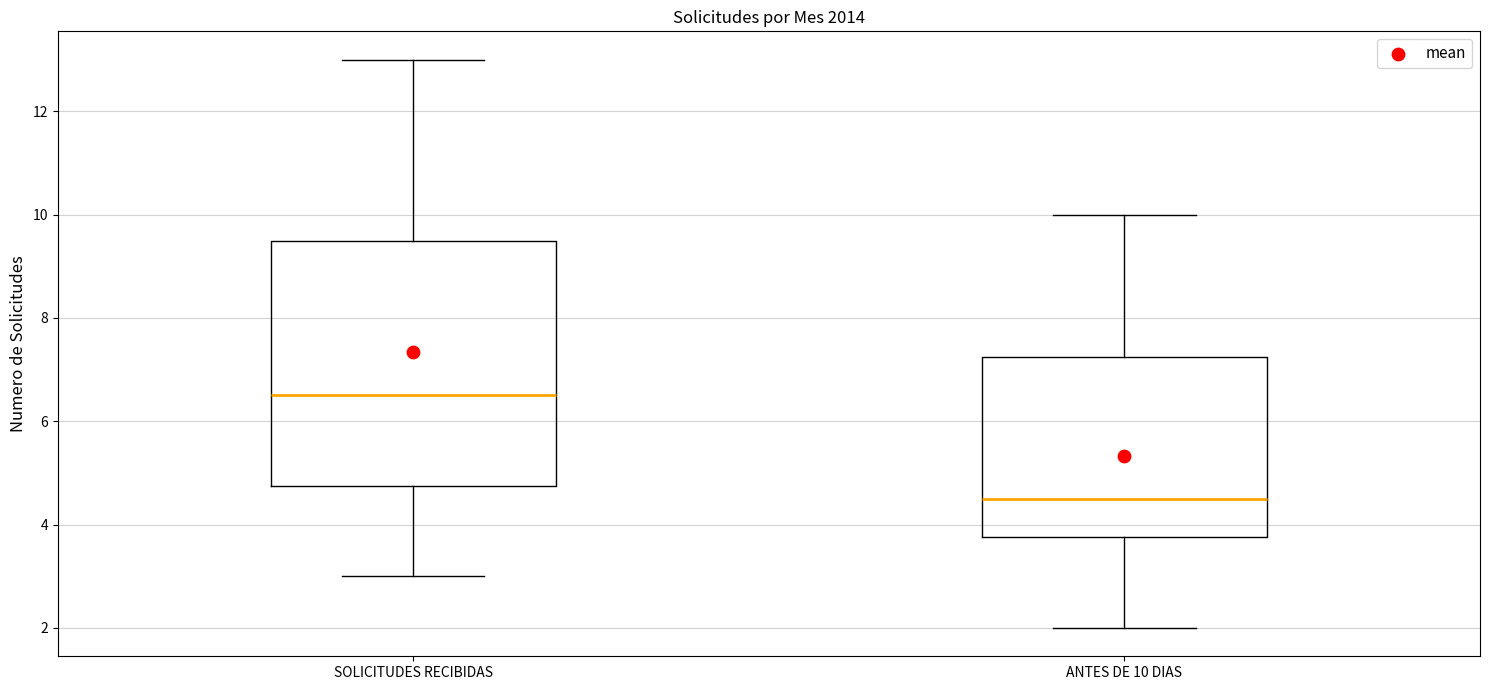

Comparing the boxes themselves (not the whiskers), which one is the tallest?

SOLICITUDES RECIBIDAS